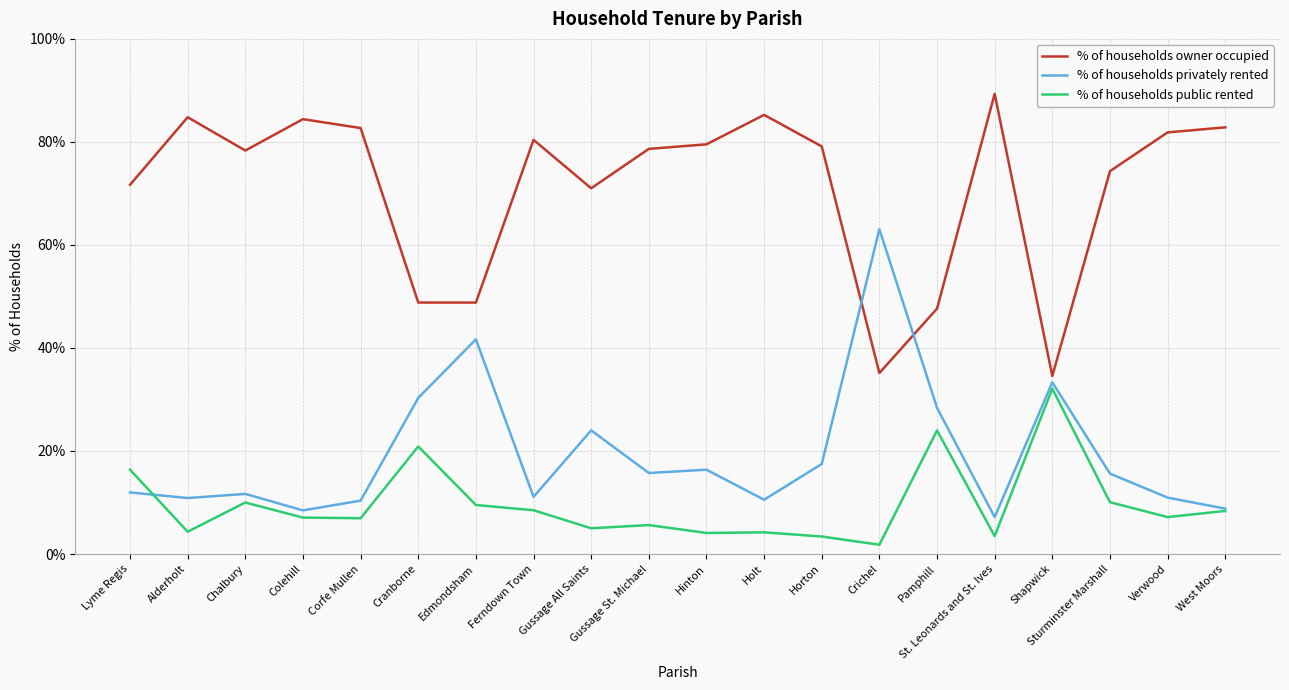

What is the spread (max minus min) of values at Horton?

75.7